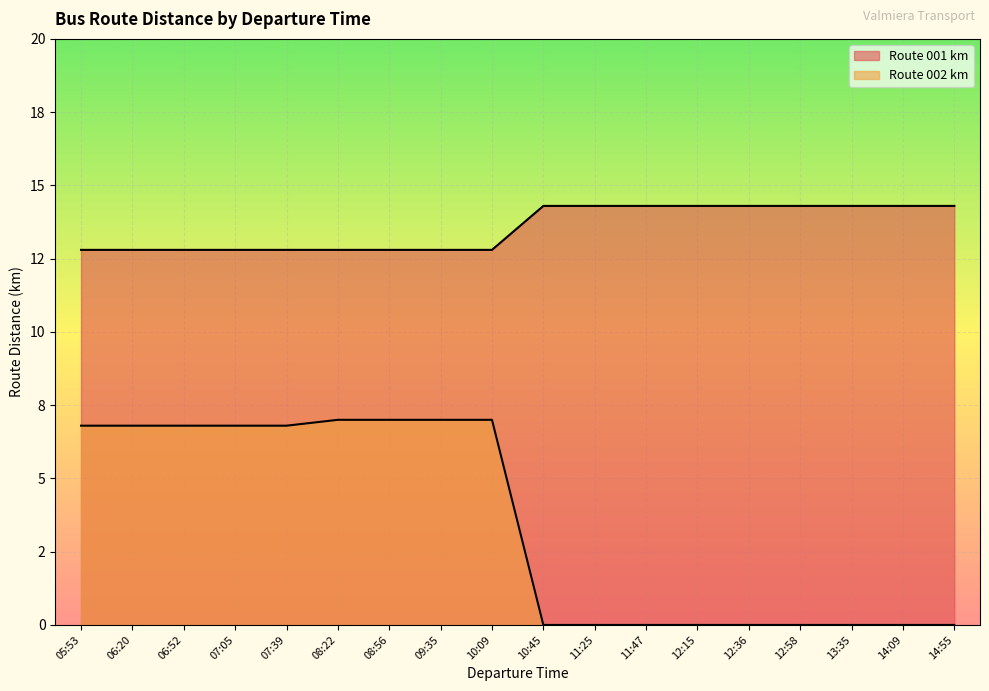

What is the label of the 8th point from the left?

09:35